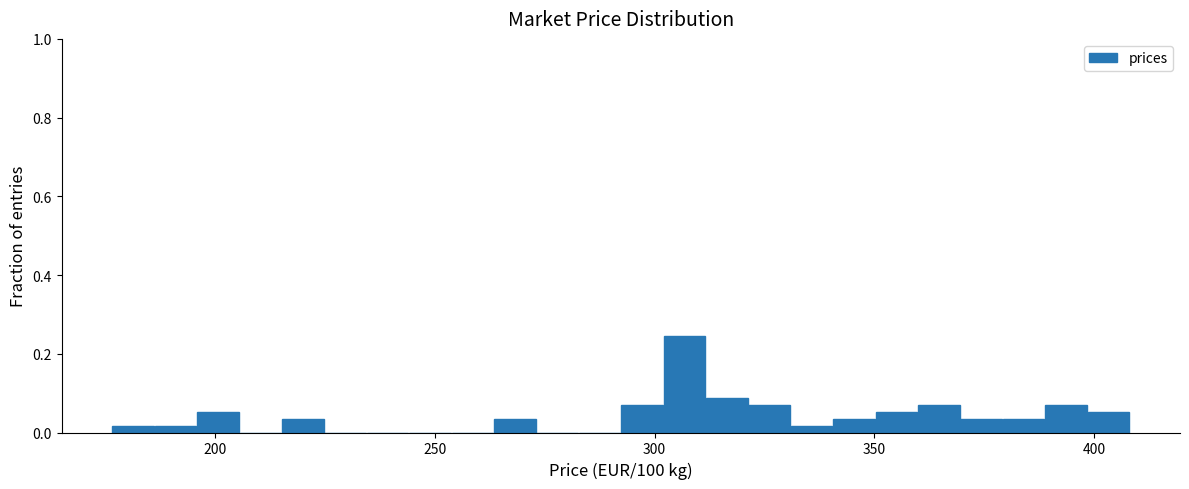

Around what value on the x-axis is the tallest bar? Give the approximate position of its centre, as read against the axis.

305